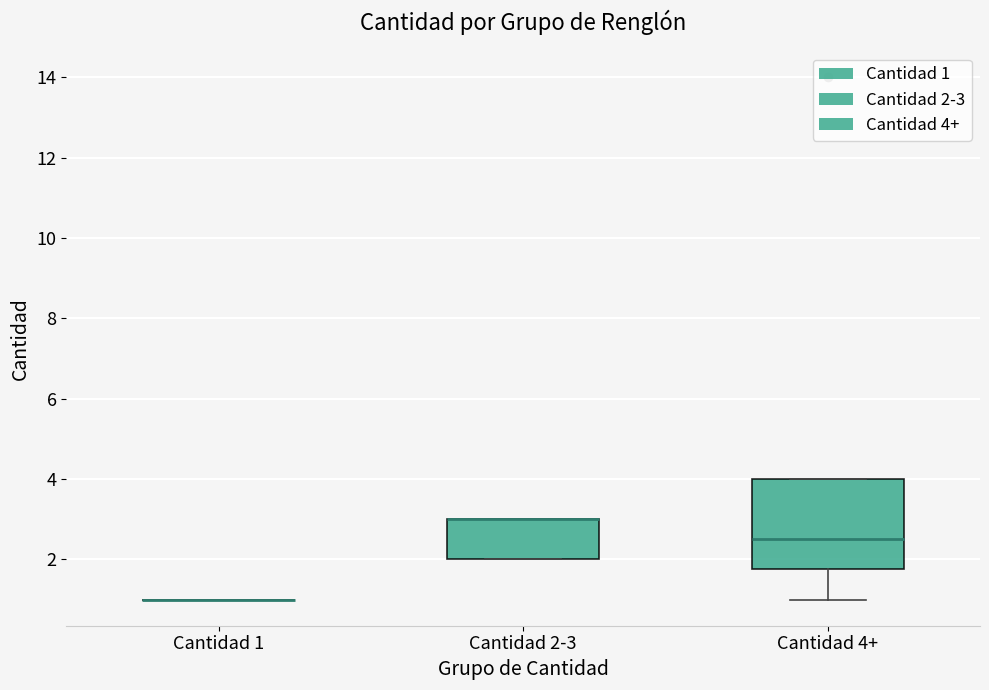

Reading left to right, read every box against the y-axis: the position of its median line, the range the box covers, and the ends of its whiskers. The values are not printed on the chart, so give them approximately, as read against the axis.

Cantidad 1: box collapsed to a line at 1.0, whiskers 1.0 to 1.0
Cantidad 2-3: median 3.0 (drawn on the box's upper edge), box 2.0 to 3.0, whiskers 2.0 to 3.0
Cantidad 4+: median 2.6, box 1.8 to 4.0, whiskers 1.0 to 4.0